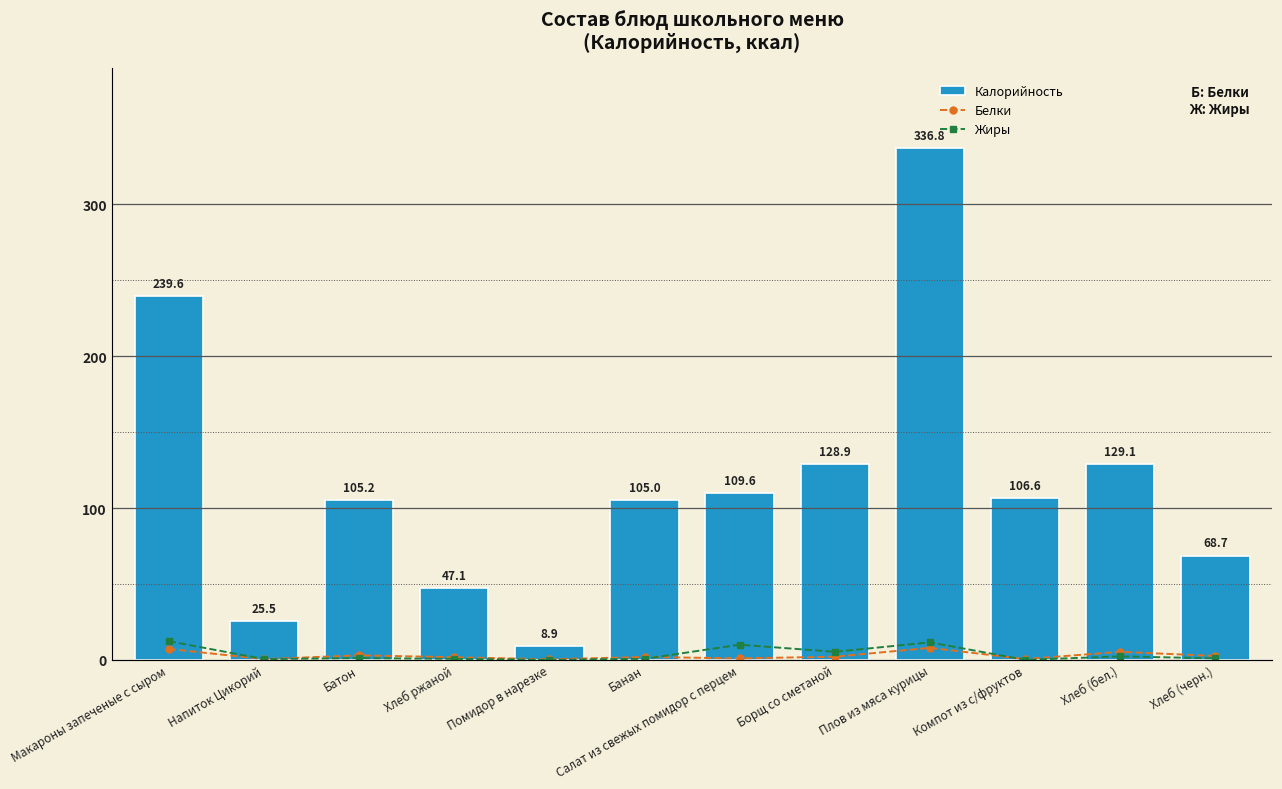

What is the difference between the maximum and minimum values in the Белки series?

7.5